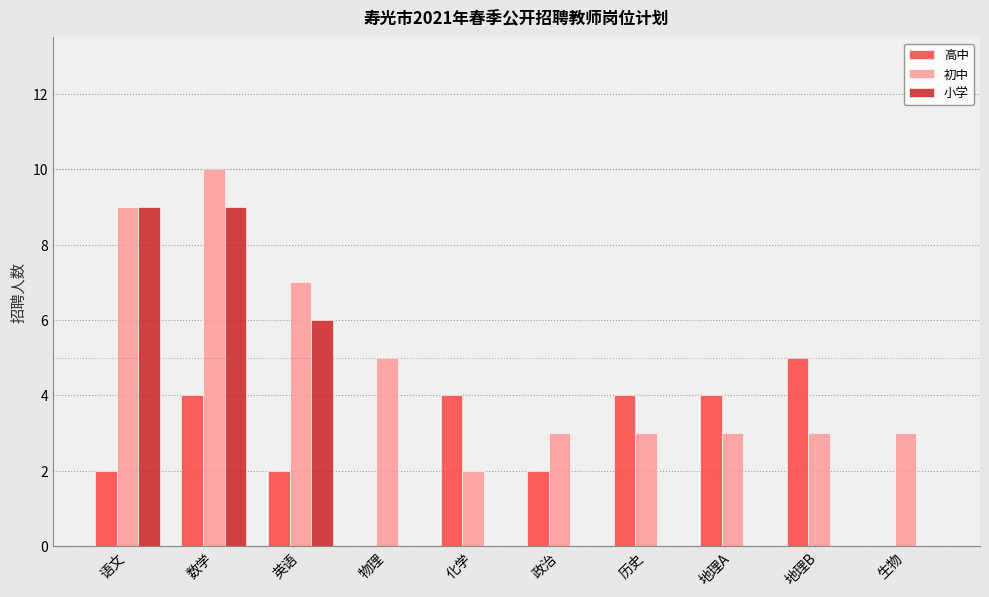

The value of 高中 at 生物 is 0. True or false?

True